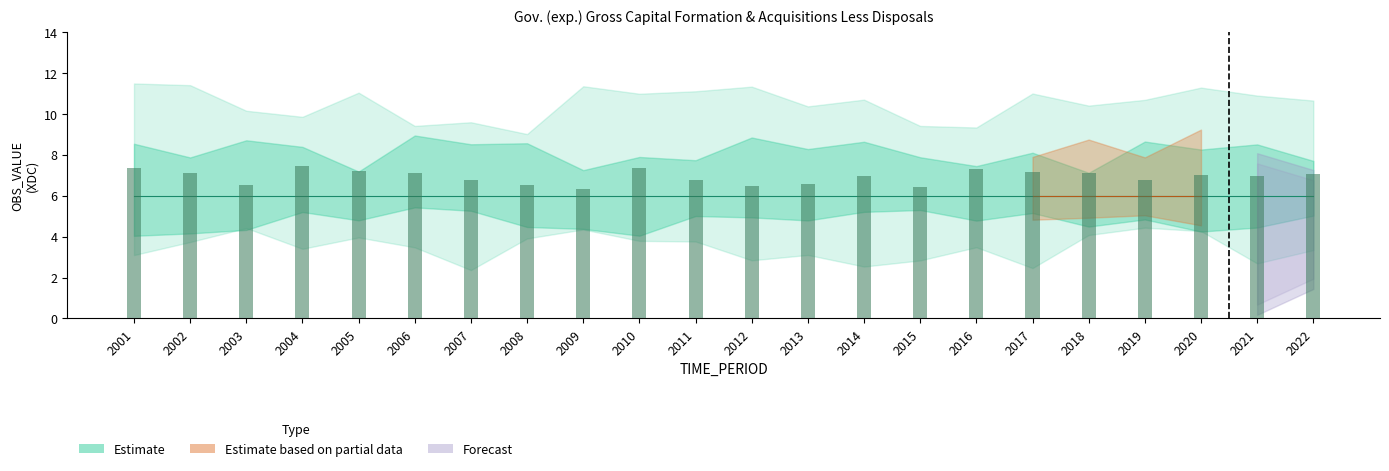

What is the value of the 16th bar from the left?

7.3